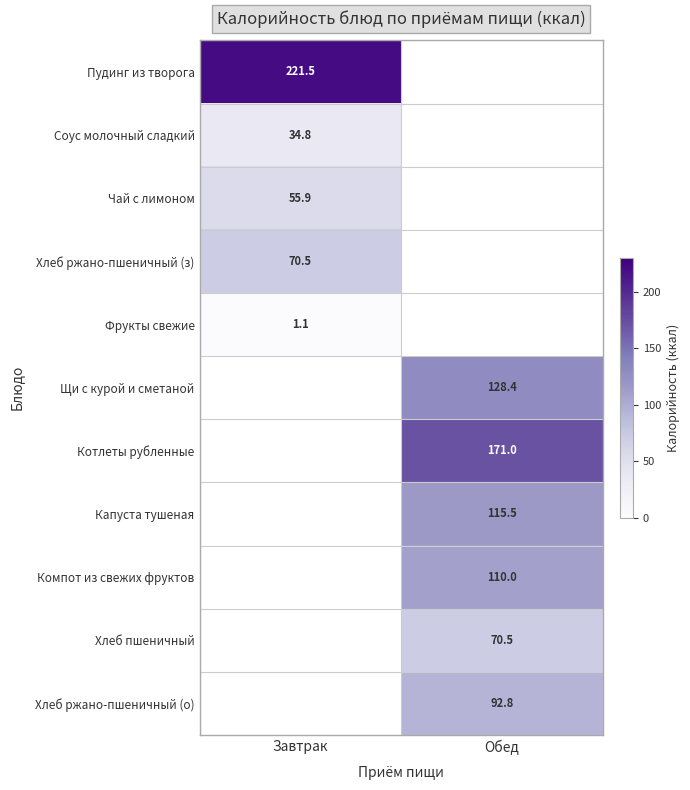

The Щи с курой и сметаной series shows 128.4 at Обед. True or false?

True